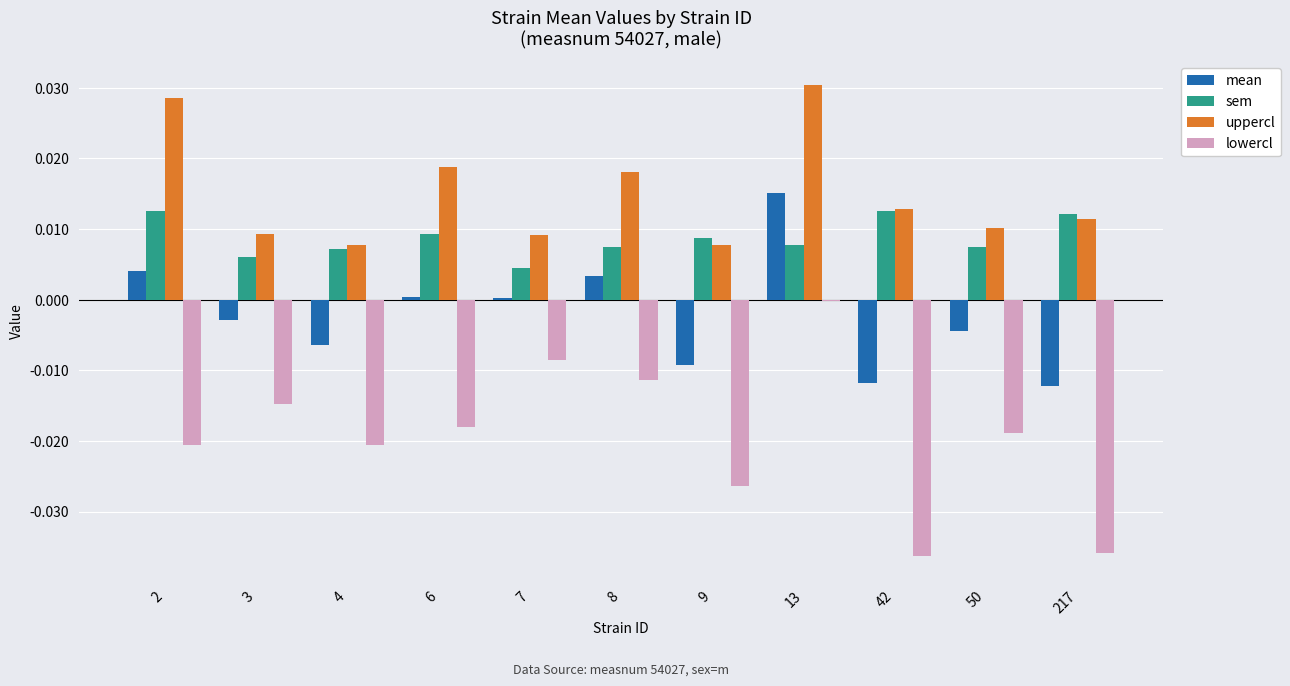

At which category does the chart reach its peak across all series?

13